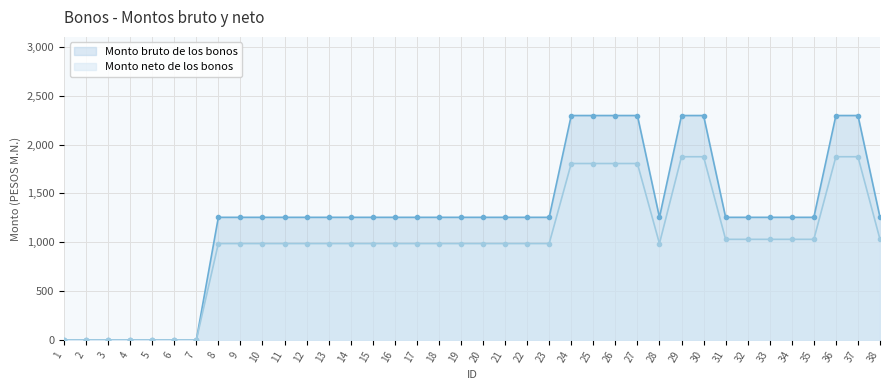

Which label corresponds to the largest value in the chart?

24